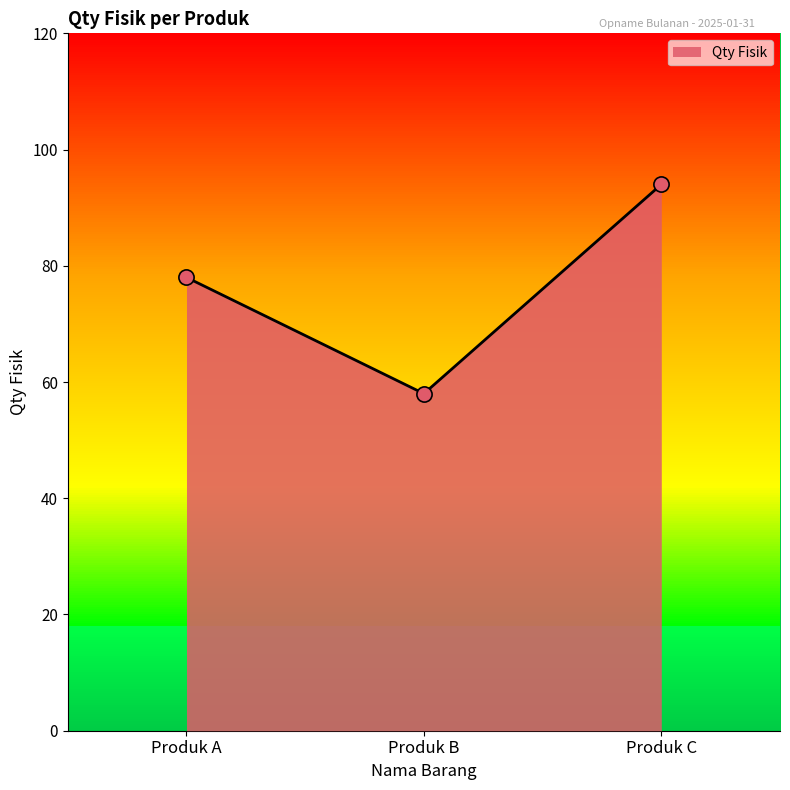

Between Produk A and Produk C, which is larger?

Produk C